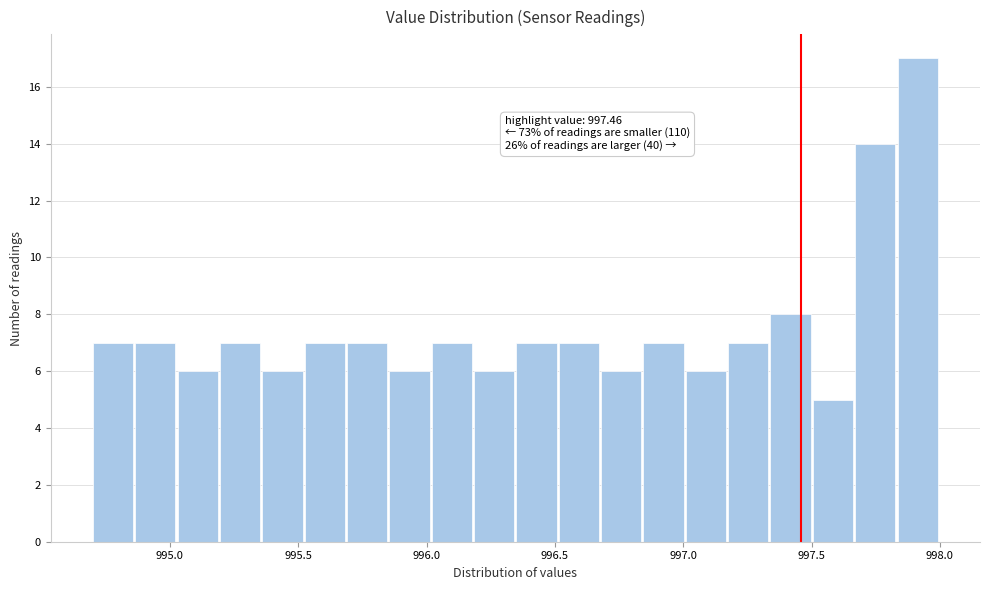

Around what value on the x-axis is the tallest bar? Give the approximate position of its centre, as read against the axis.

997.90